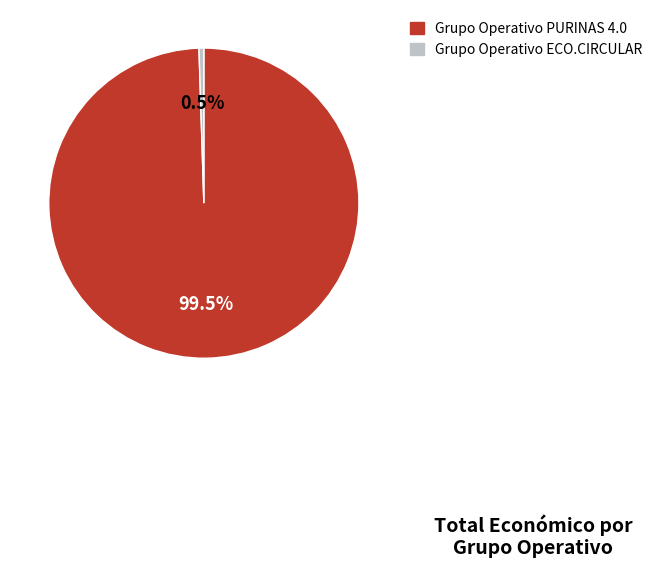

What percentage do Grupo Operativo PURINAS 4.0 and Grupo Operativo ECO.CIRCULAR together represent?

100.0%